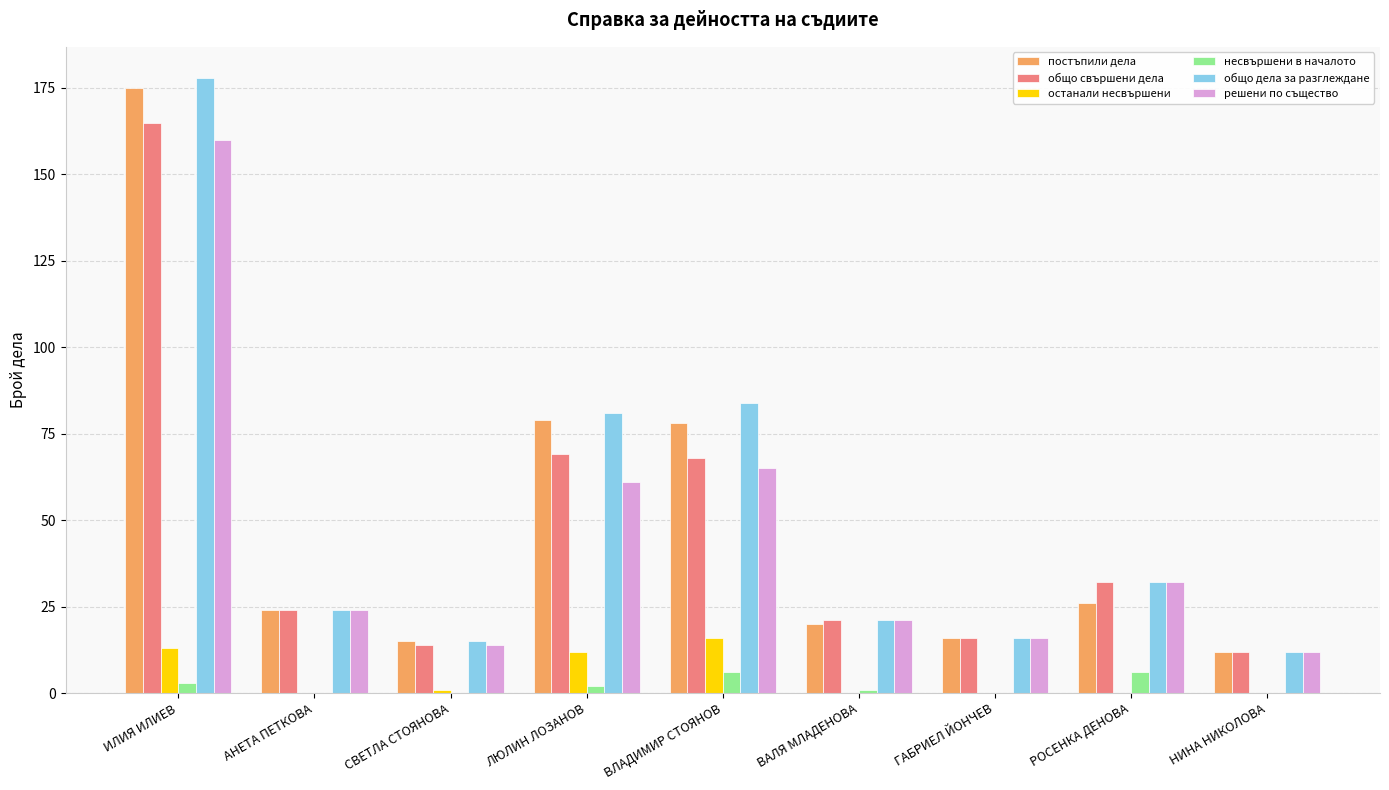

Are the bars grouped side by side (vs. stacked)?

Yes